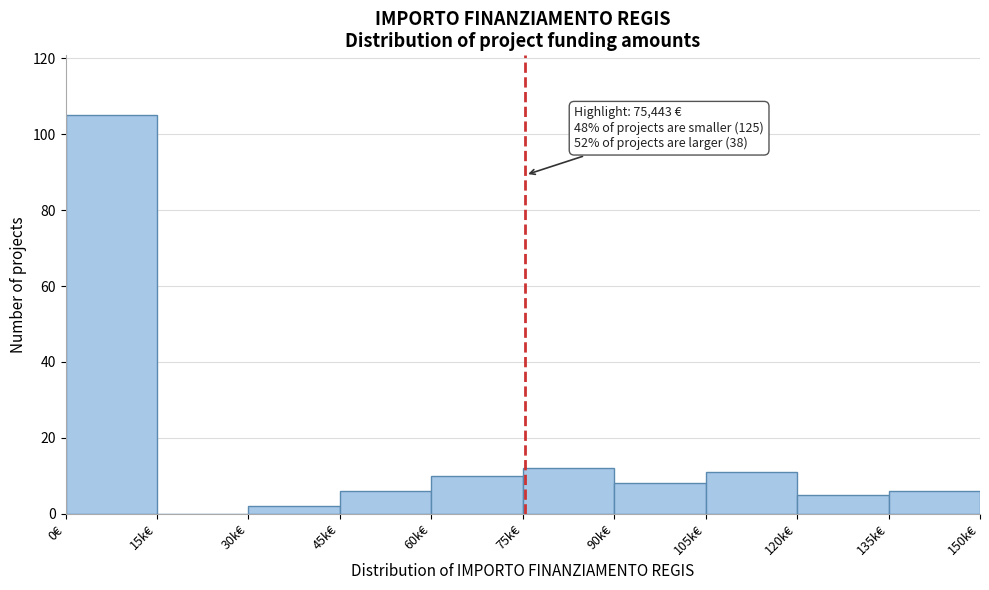

Reading left to right, what are all the values shown in this chart?

0€=105	15k€=0	30k€=2	45k€=6	60k€=10	75k€=12	90k€=8	105k€=11	120k€=5	135k€=6